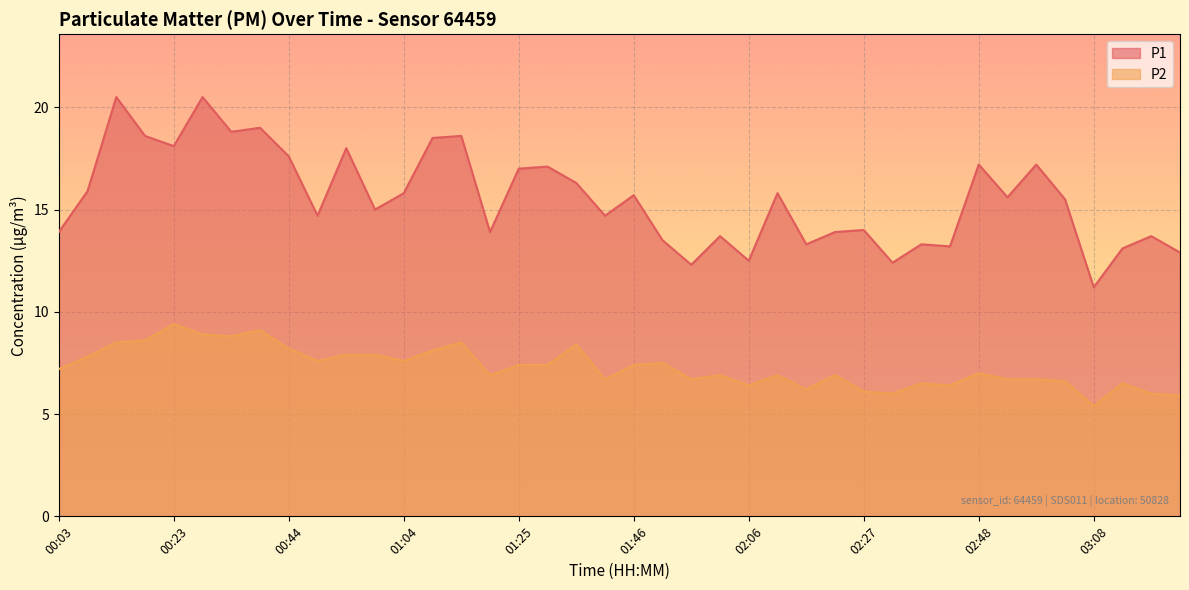

Which series has the largest total across all categories?

P1